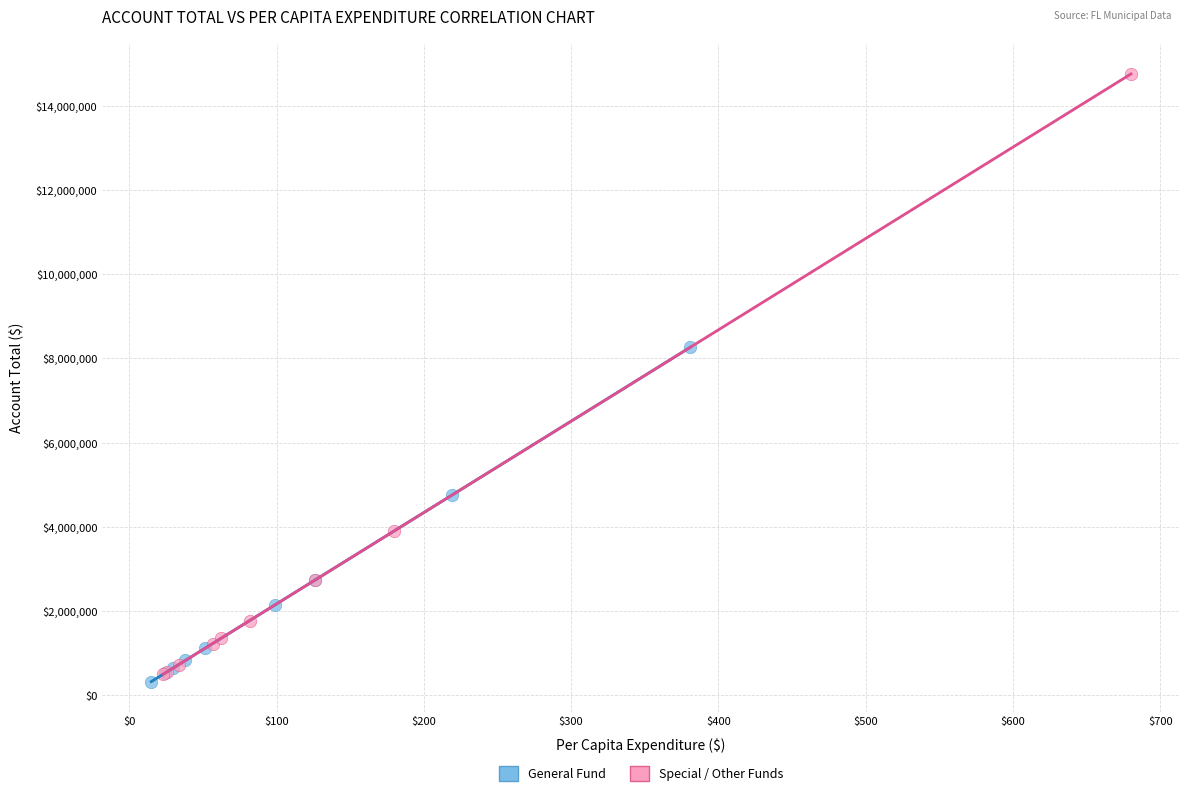

What are all the series names shown in the legend?

General Fund, Special / Other Funds